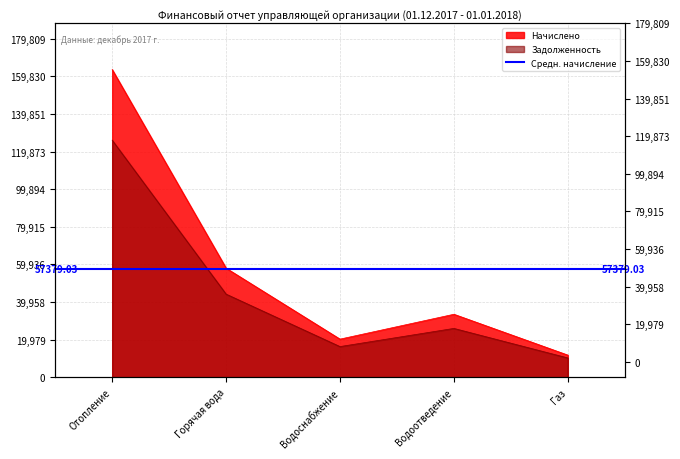

What is the approximate value of Начислено at Газ?

11769.4